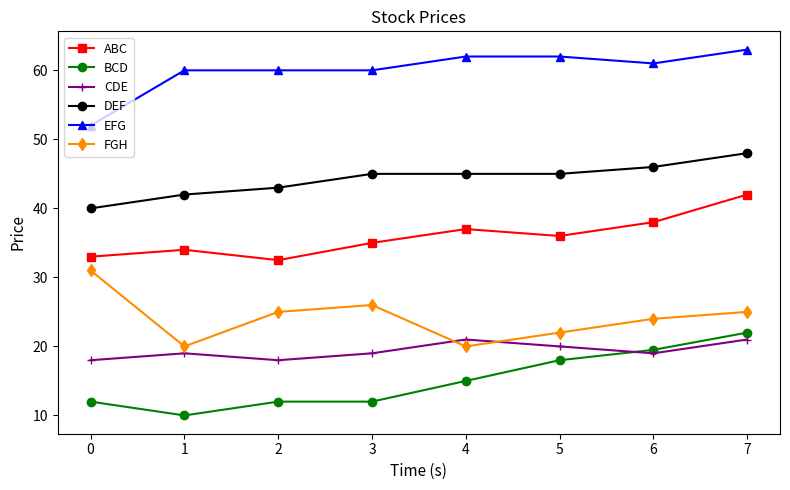

What is the total value across all series at 0?

186.0